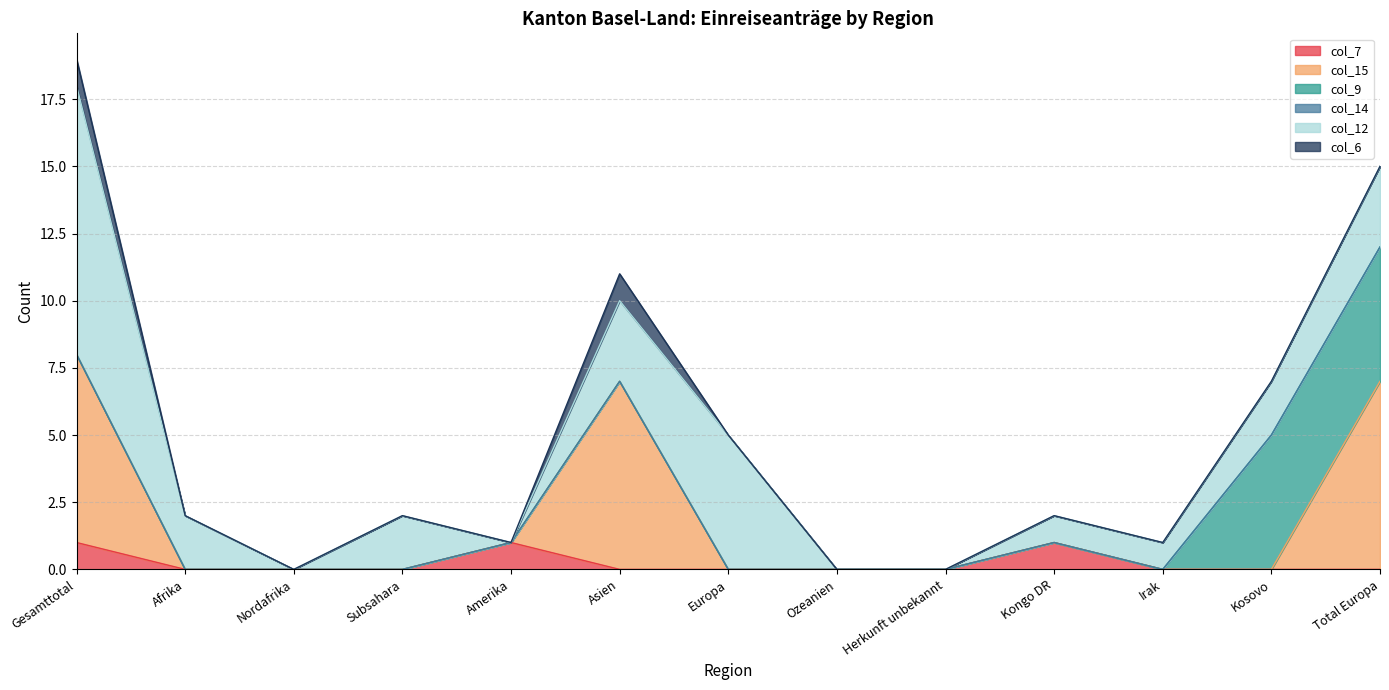

What are all the series names shown in the legend?

col_7, col_15, col_9, col_14, col_12, col_6